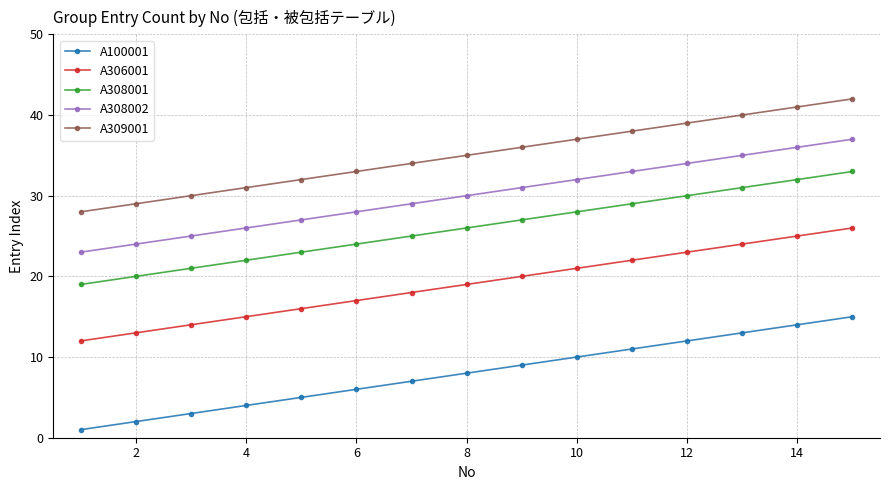

What is the difference between the maximum and second lowest values in the A100001 series?

13